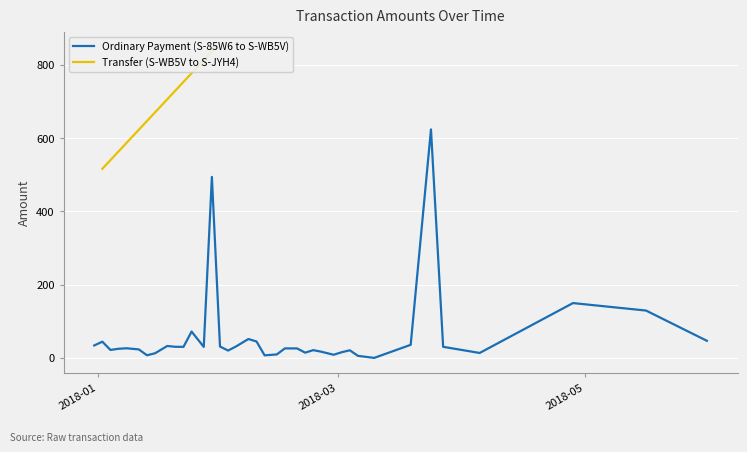

Is this an area chart (filled region under the line)?

No